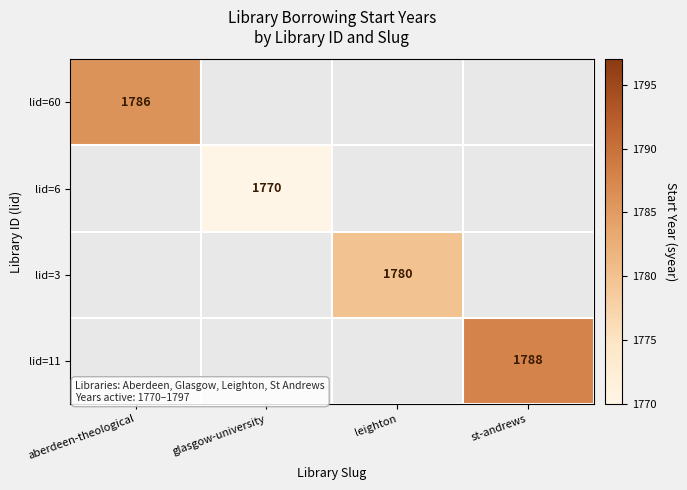

The lid=11 series shows 636 at st-andrews. True or false?

False